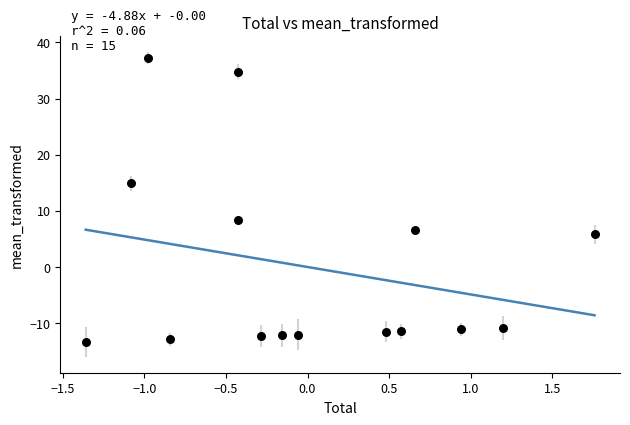

What Y value in the scatter plot is closest to 11?

8.3